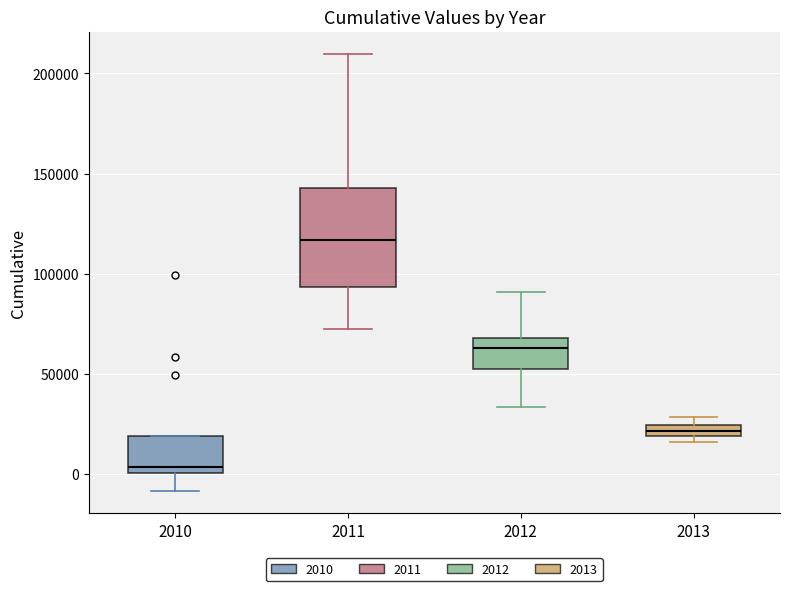

Where is the upper edge of the box at x = 2011 on the y-axis? The values are not printed on the chart, so give them approximately, as read against the axis.

145000